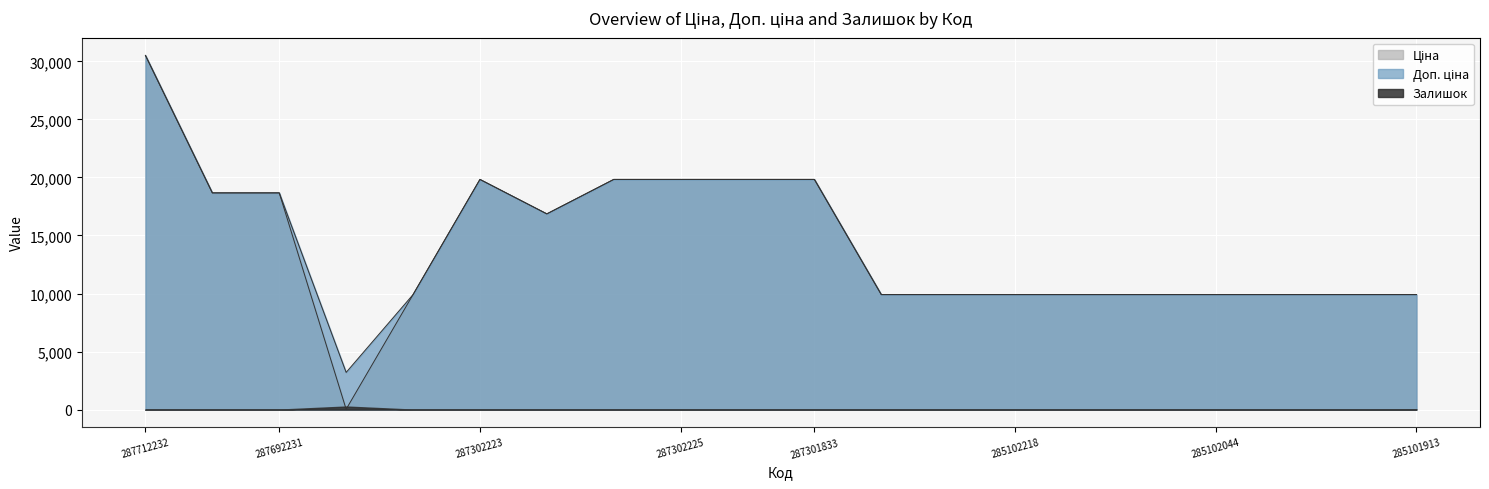

At which category is the sum across all series the highest?

287712232